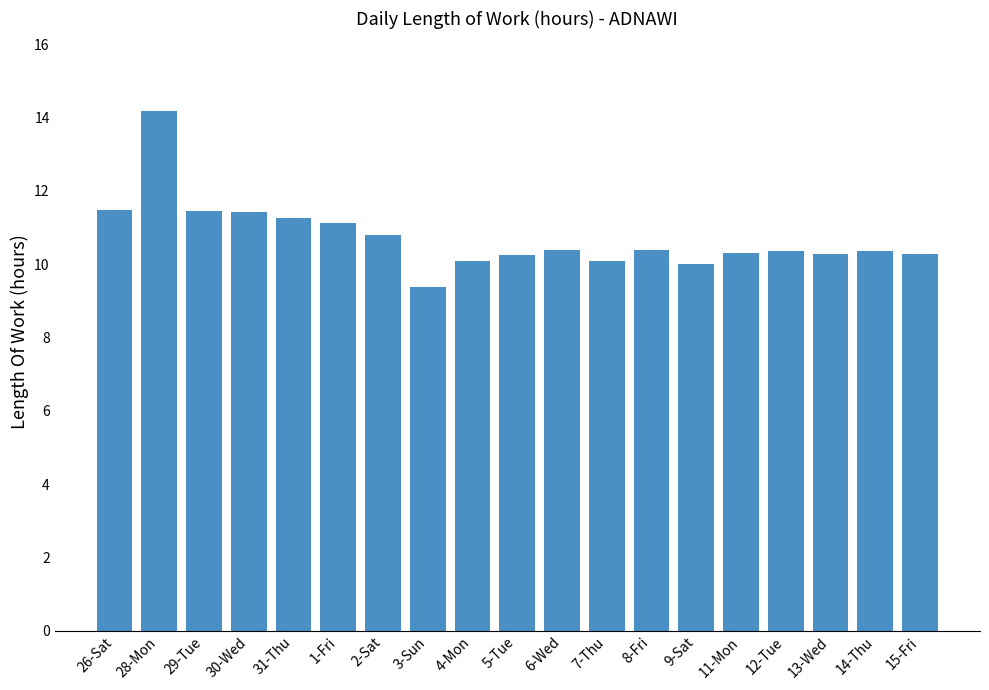

Is it true that the value at 8-Fri is 10.4?

True